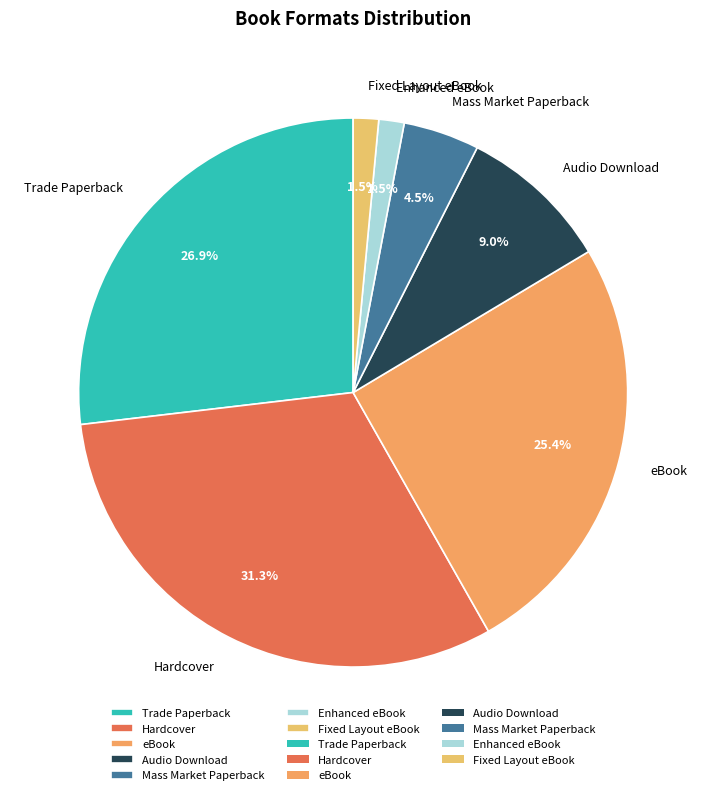

Is it true that Hardcover is 31% of the pie?

True